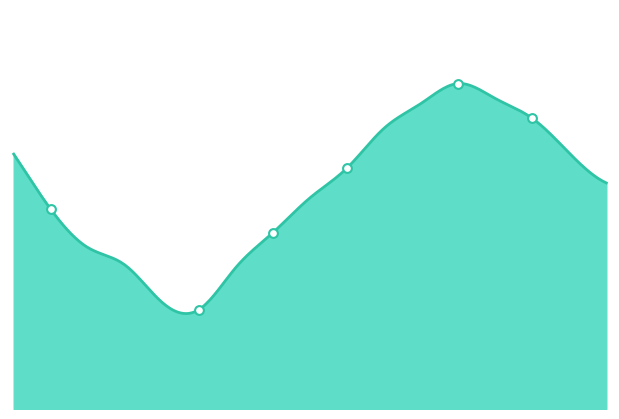

What is the change in value from 00:00 to 09:00?

-2.3